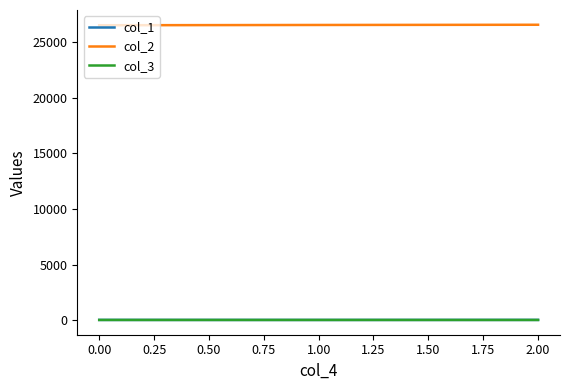

Where does the col_1 series first go above 24?

0.00